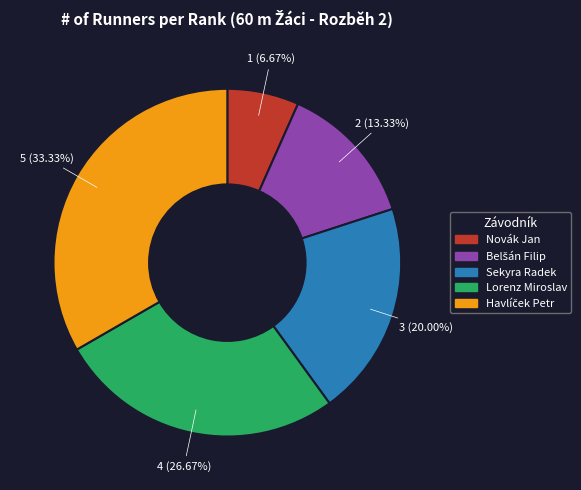

To the nearest percent, what is the difference between the Novák Jan and Sekyra Radek slice percentages?

13%